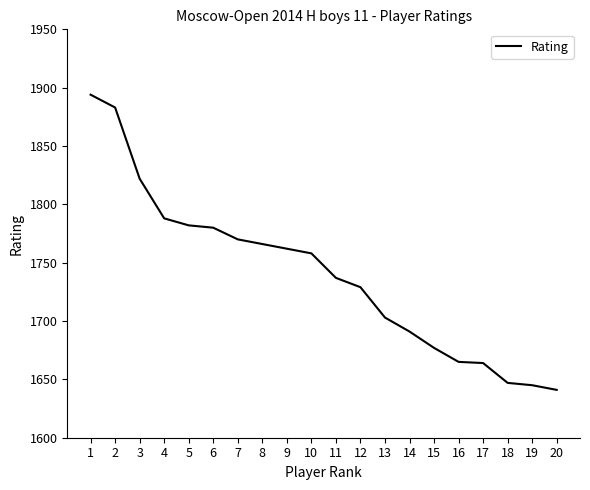

What is the ratio of the value at 13 to the value at 2?

0.9